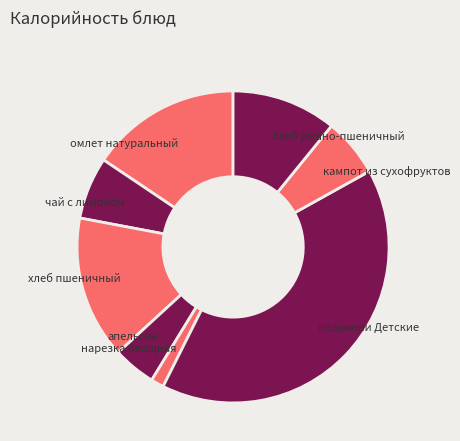

Which slice is the largest?

пельмени Детские